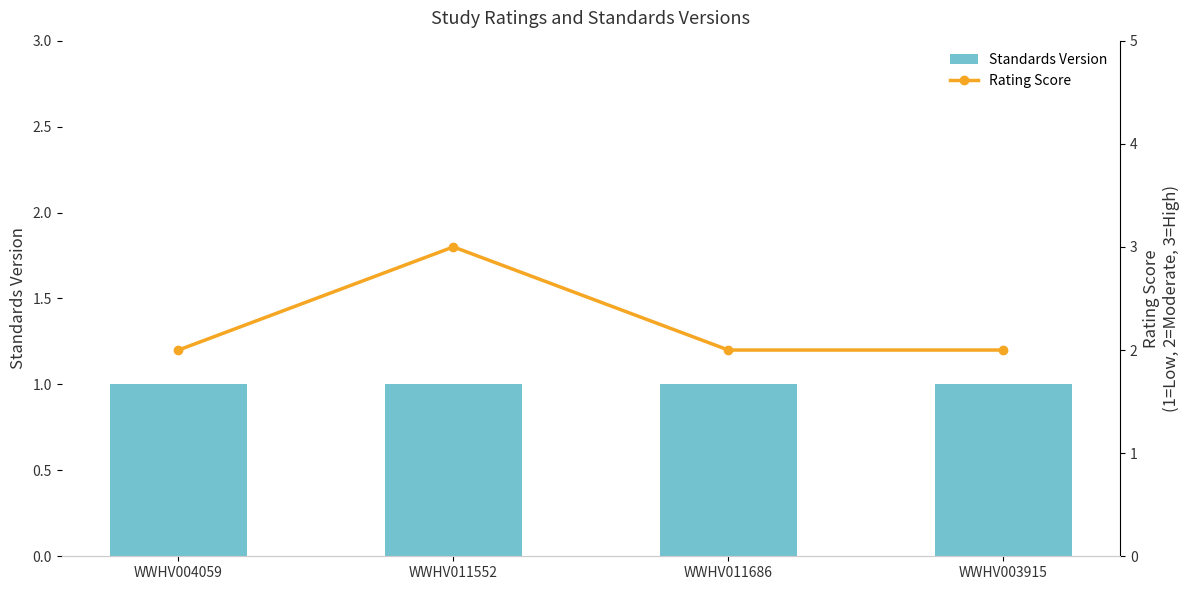

Where is Rating Score nearest to the value 2?

WWHV004059